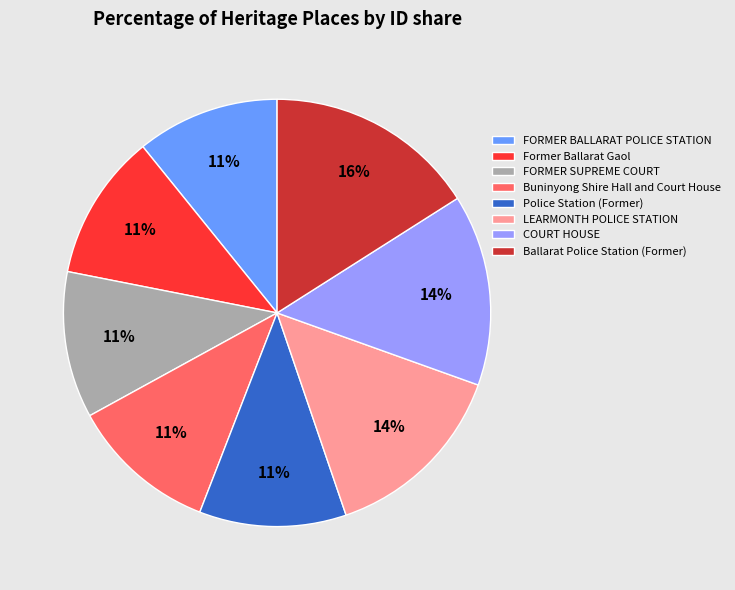

How many slices are in this pie chart?

8